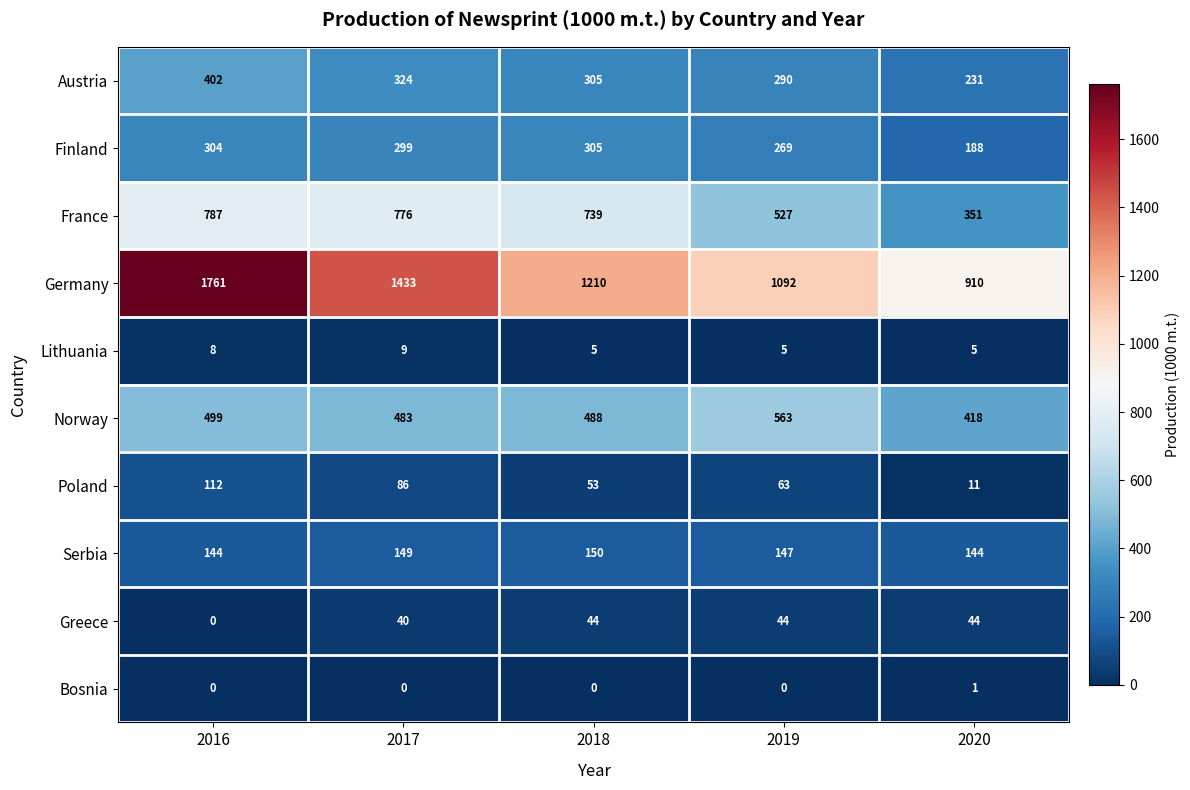

Which series has the widest spread of values?

Germany